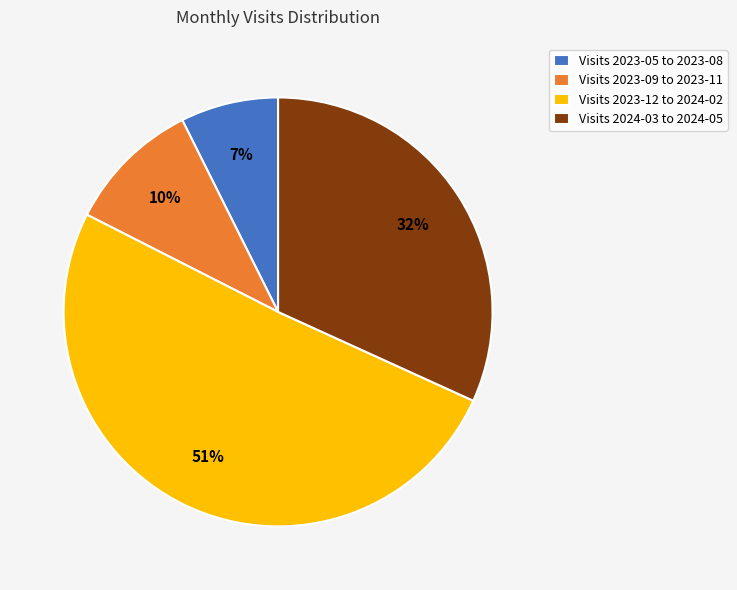

To the nearest percent, what percentage of the pie is Visits 2023-12 to 2024-02?

51%